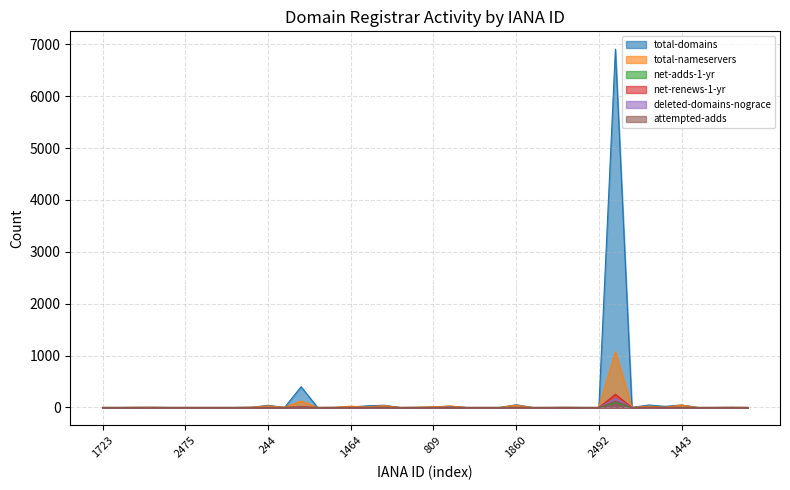

True or false: deleted-domains-nograce has more than 0 points higher than both neighbors.

True